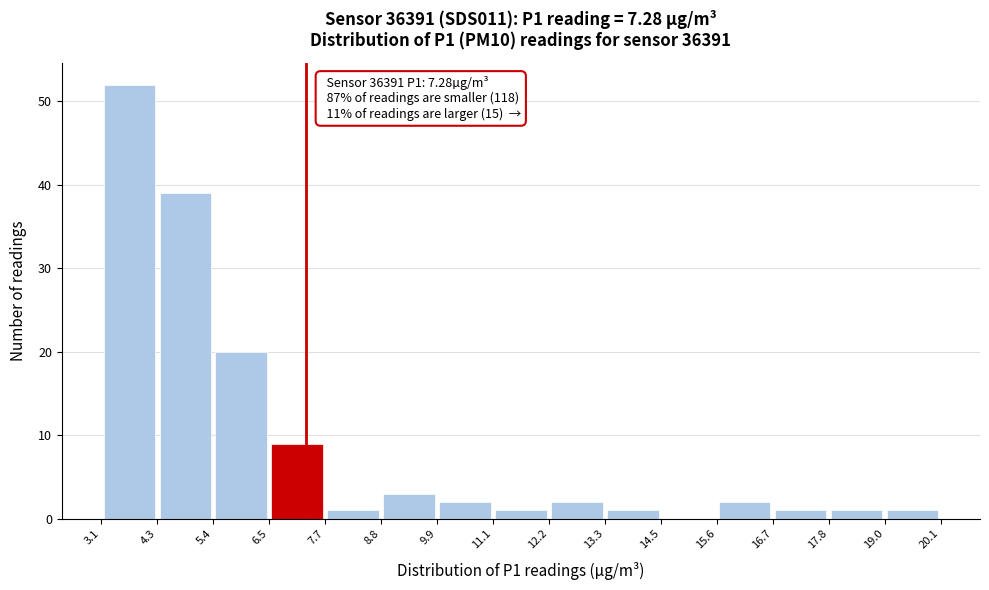

Over which range of the x-axis is the bar tallest?

3.1 to 4.3